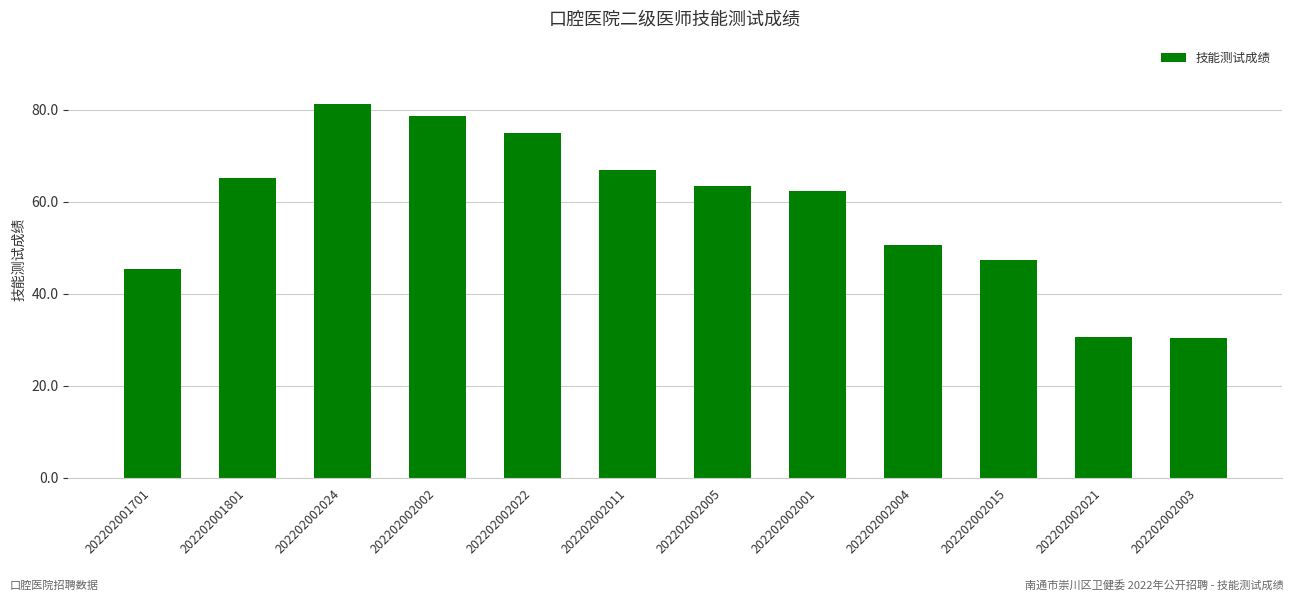

True or false: the data shows 50.5 at 202202002004.

True